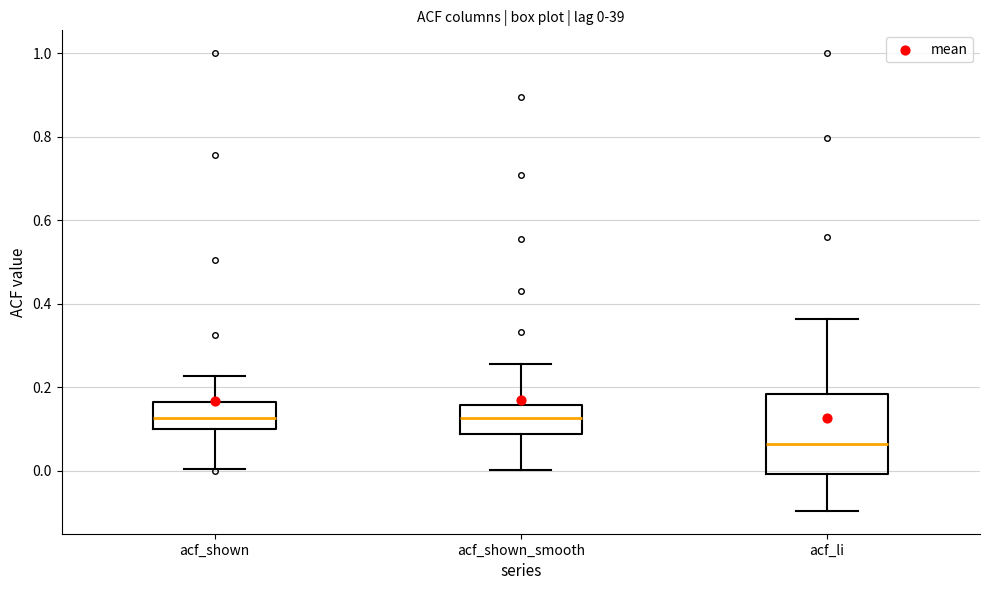

Which box is the tallest, from its lower edge to its upper edge?

acf_li